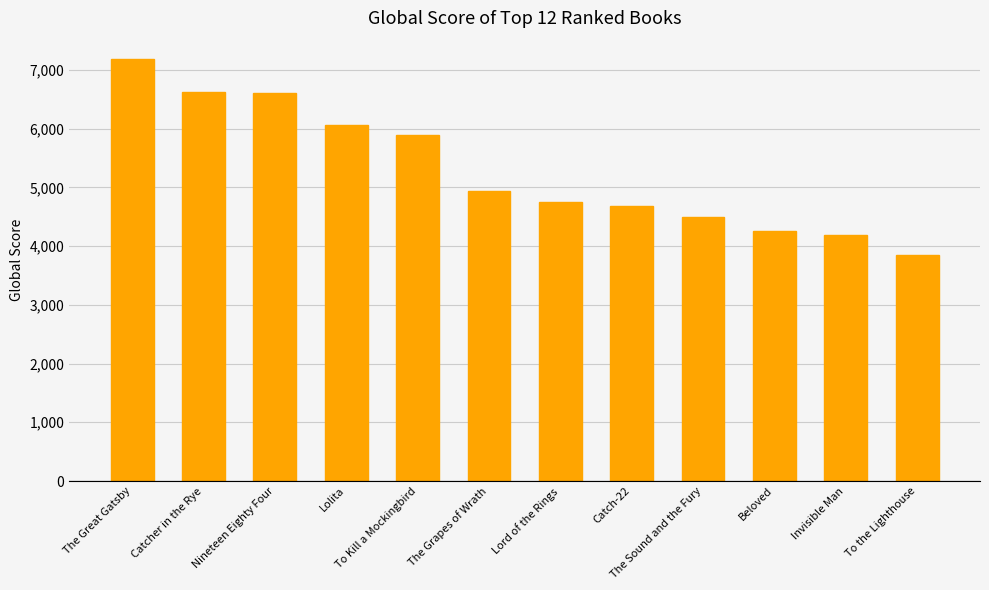

How many bars are there in total?

12